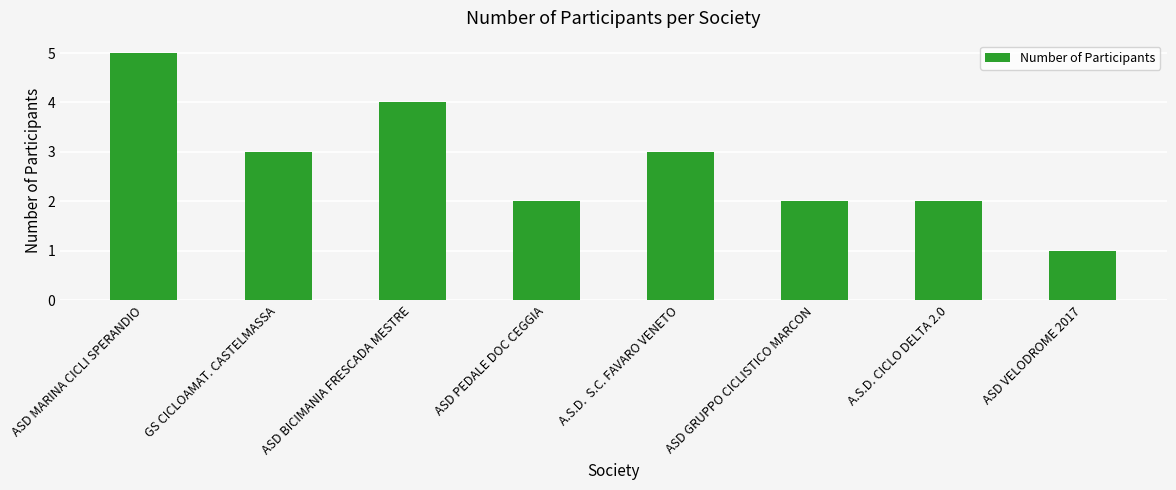

True or false: the data shows 5 at A.S.D.  S.C. FAVARO VENETO.

False